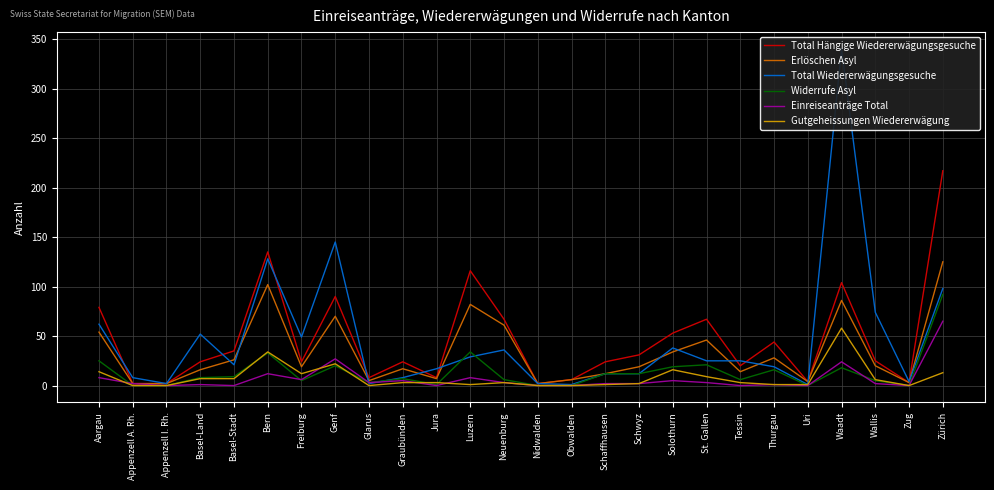

Reading right to left, list all the values displayed in this chart.

Total Hängige Wiedererwägungsgesuche: Zürich=217	Zug=3	Wallis=25	Waadt=104	Uri=4	Thurgau=44	Tessin=20	St. Gallen=67	Solothurn=53	Schwyz=31	Schaffhausen=24	Obwalden=6	Nidwalden=2	Neuenburg=67	Luzern=116	Jura=8	Graubünden=24	Glarus=8	Genf=90	Freiburg=24	Bern=135	Basel-Stadt=35	Basel-Land=24	Appenzell I. Rh.=2	Appenzell A. Rh.=2	Aargau=79
Erlöschen Asyl: Zürich=125	Zug=3	Wallis=20	Waadt=86	Uri=4	Thurgau=28	Tessin=14	St. Gallen=46	Solothurn=34	Schwyz=19	Schaffhausen=12	Obwalden=6	Nidwalden=2	Neuenburg=61	Luzern=82	Jura=7	Graubünden=17	Glarus=5	Genf=70	Freiburg=19	Bern=102	Basel-Stadt=26	Basel-Land=16	Appenzell I. Rh.=2	Appenzell A. Rh.=2	Aargau=54
Total Wiedererwägungsgesuche: Zürich=98	Zug=4	Wallis=74	Waadt=340	Uri=1	Thurgau=19	Tessin=25	St. Gallen=25	Solothurn=38	Schwyz=12	Schaffhausen=12	Obwalden=1	Nidwalden=2	Neuenburg=36	Luzern=29	Jura=17	Graubünden=8	Glarus=2	Genf=145	Freiburg=49	Bern=128	Basel-Stadt=21	Basel-Land=52	Appenzell I. Rh.=2	Appenzell A. Rh.=8	Aargau=62
Widerrufe Asyl: Zürich=92	Zug=0	Wallis=5	Waadt=18	Uri=0	Thurgau=16	Tessin=6	St. Gallen=21	Solothurn=19	Schwyz=12	Schaffhausen=12	Obwalden=0	Nidwalden=0	Neuenburg=6	Luzern=34	Jura=1	Graubünden=7	Glarus=3	Genf=20	Freiburg=5	Bern=33	Basel-Stadt=9	Basel-Land=8	Appenzell I. Rh.=0	Appenzell A. Rh.=0	Aargau=25
Einreiseanträge Total: Zürich=65	Zug=0	Wallis=2	Waadt=24	Uri=0	Thurgau=1	Tessin=0	St. Gallen=3	Solothurn=5	Schwyz=2	Schaffhausen=2	Obwalden=0	Nidwalden=0	Neuenburg=3	Luzern=8	Jura=0	Graubünden=5	Glarus=3	Genf=27	Freiburg=6	Bern=12	Basel-Stadt=0	Basel-Land=1	Appenzell I. Rh.=0	Appenzell A. Rh.=2	Aargau=8
Gutgeheissungen Wiedererwägung: Zürich=13	Zug=0	Wallis=6	Waadt=58	Uri=1	Thurgau=1	Tessin=3	St. Gallen=9	Solothurn=16	Schwyz=2	Schaffhausen=1	Obwalden=0	Nidwalden=0	Neuenburg=3	Luzern=1	Jura=3	Graubünden=3	Glarus=0	Genf=22	Freiburg=12	Bern=34	Basel-Stadt=7	Basel-Land=7	Appenzell I. Rh.=0	Appenzell A. Rh.=0	Aargau=14